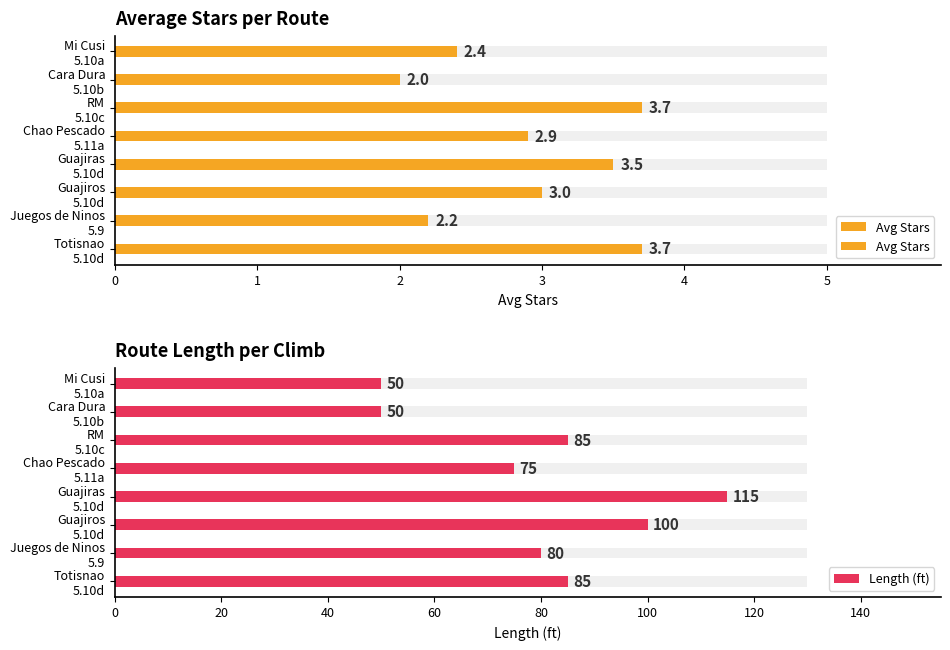

Reading left to right, list all the values displayed in this chart.

Avg Stars: 0=3.7	1=2.2	2=3.0	3=3.5	4=2.9	5=3.7	6=2.0	7=2.4
Length (ft): 0=85.0	1=80.0	2=100.0	3=115.0	4=75.0	5=85.0	6=50.0	7=50.0